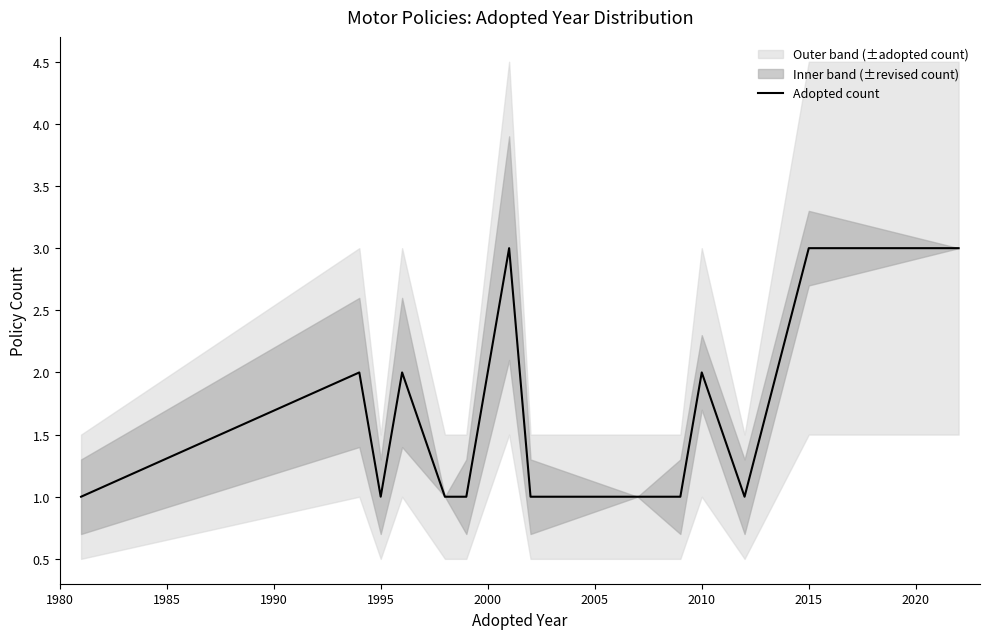

What is the difference between the second highest and second lowest values?

2